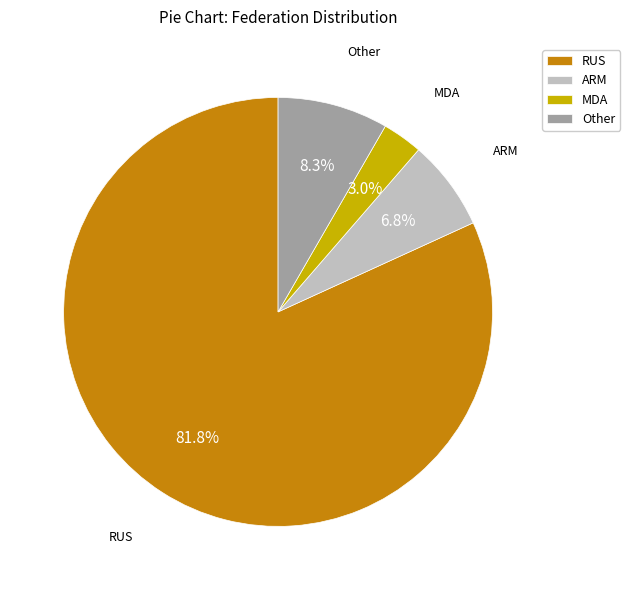

Which slice is the largest?

RUS